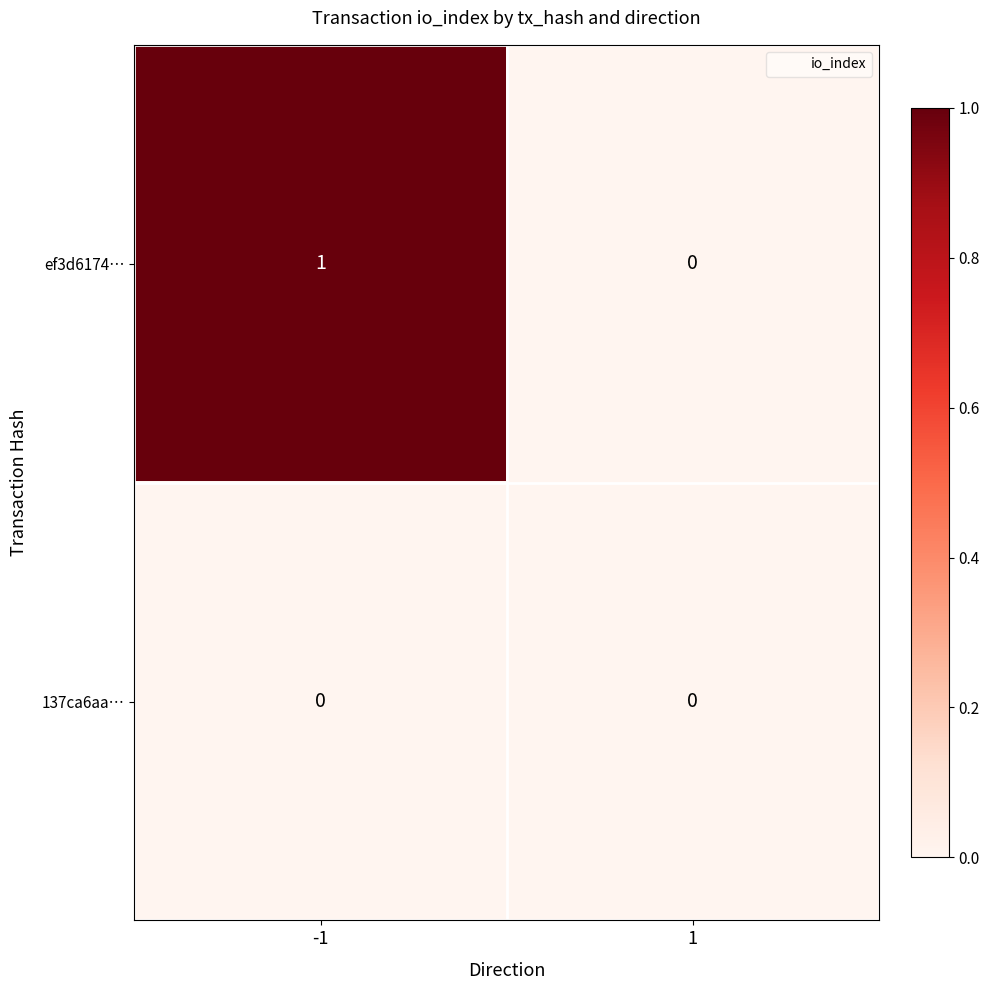

Reading left to right, what are all the values shown in this chart?

ef3d6174…: 1	0
137ca6aa…: 0	0